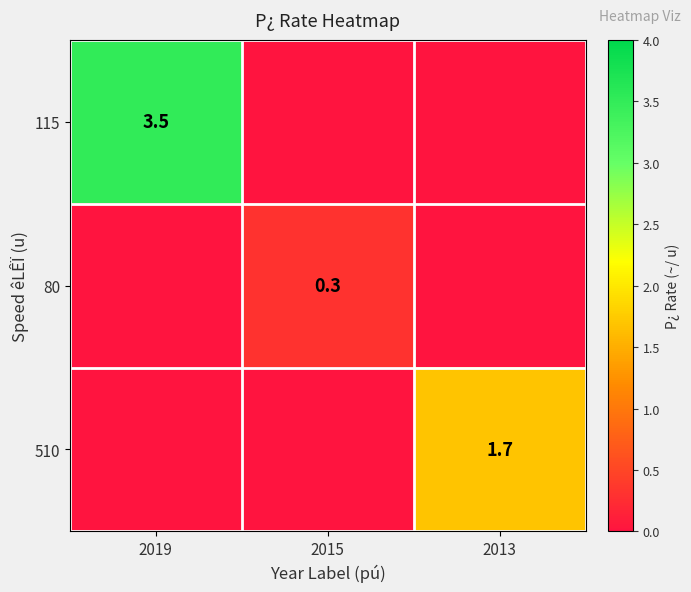

The value of 115 at 2019 is 3.5. True or false?

True